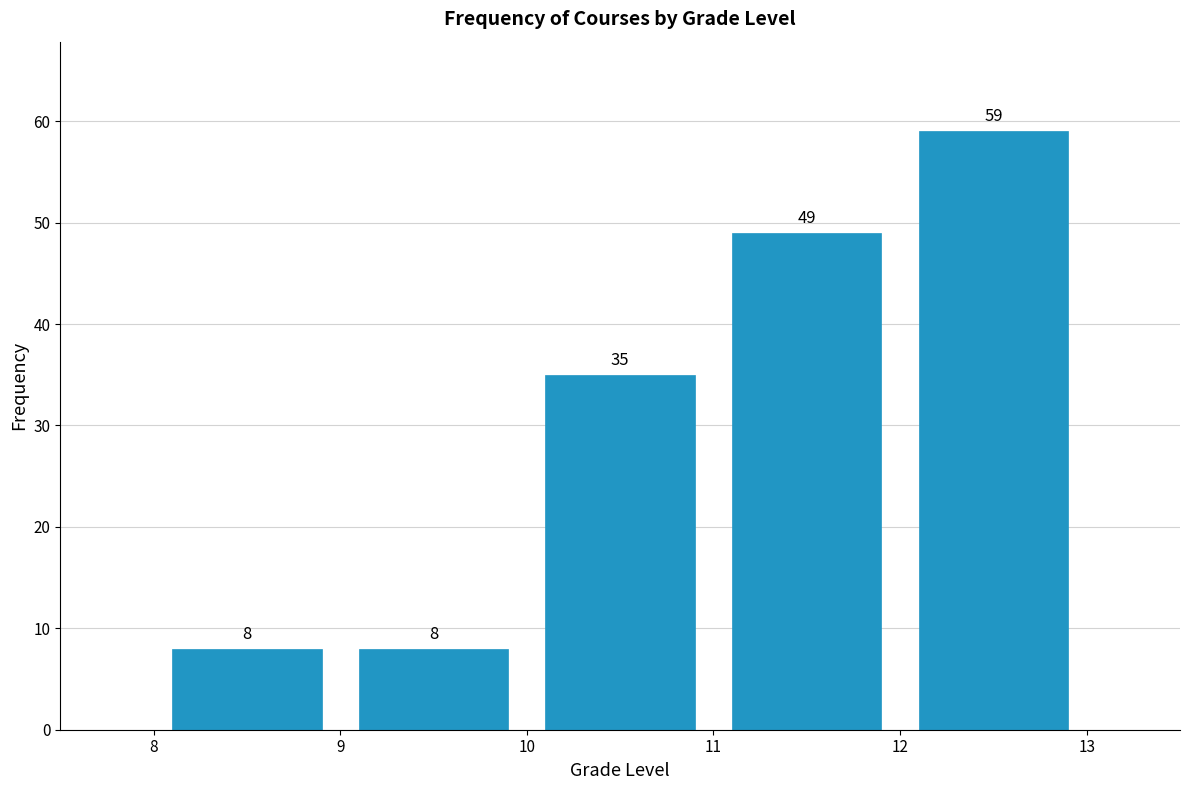

Over which range of the x-axis is the bar tallest?

12 to 13